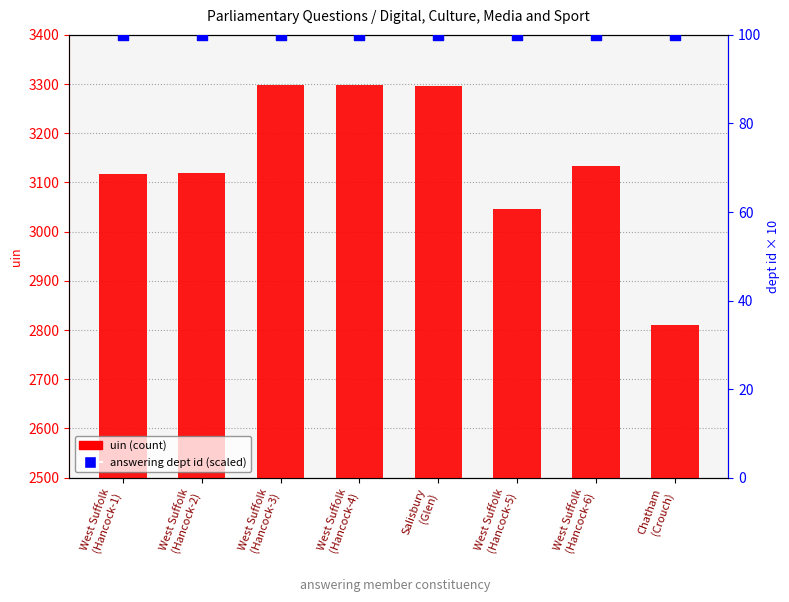

Which series has the largest Y range (max minus min)?

uin (count)